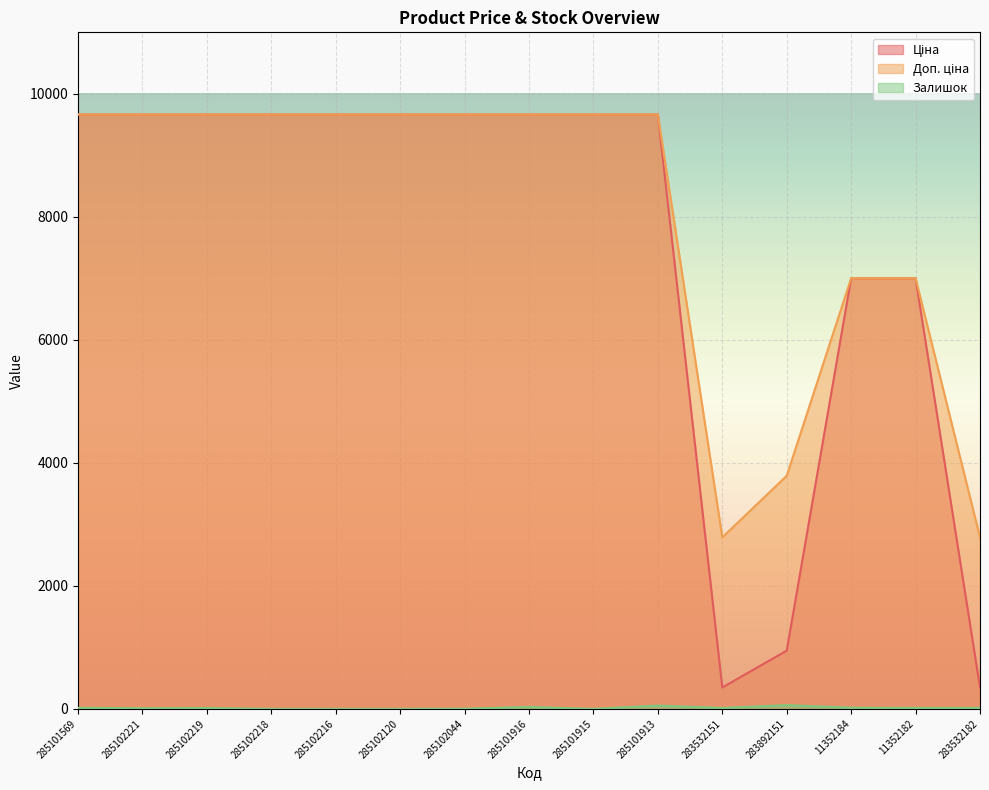

The Залишок series shows 20.0 at 11352184. True or false?

True